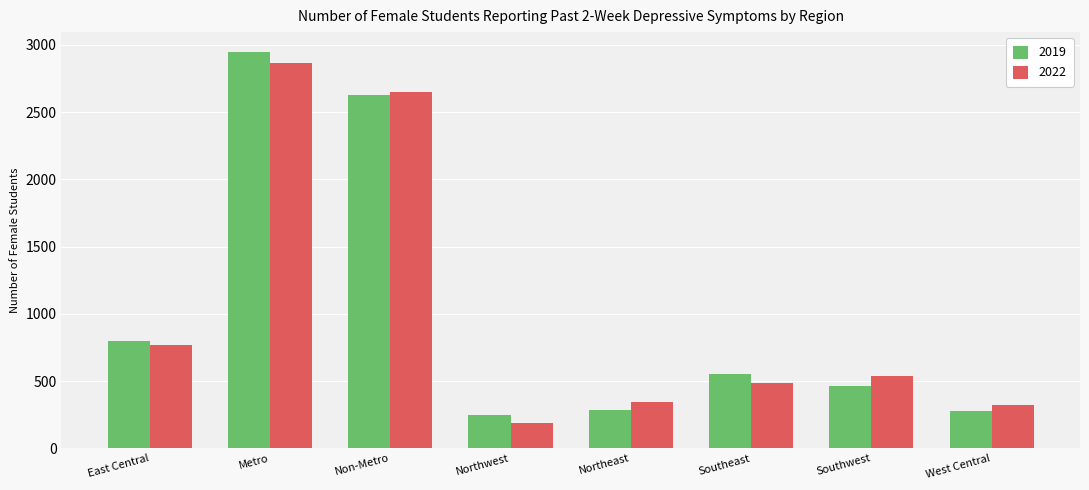

Where does the 2019 series first go above 553?

East Central